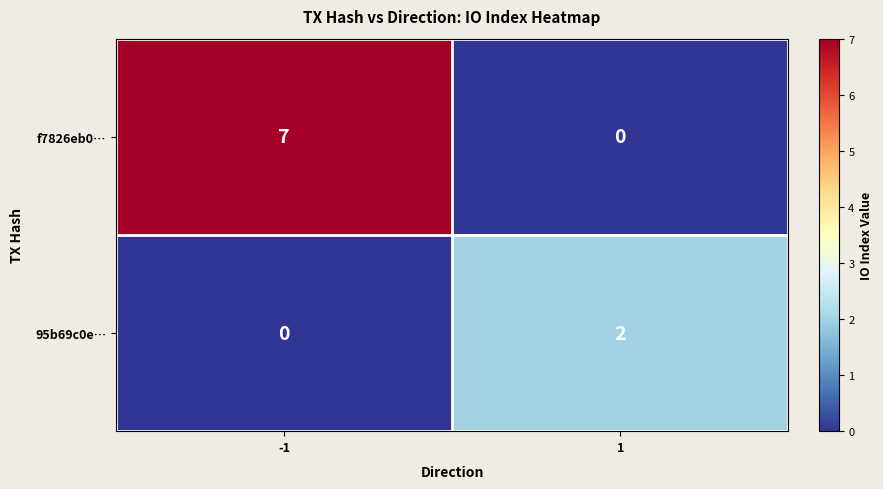

What is the maximum value shown in the chart?

7